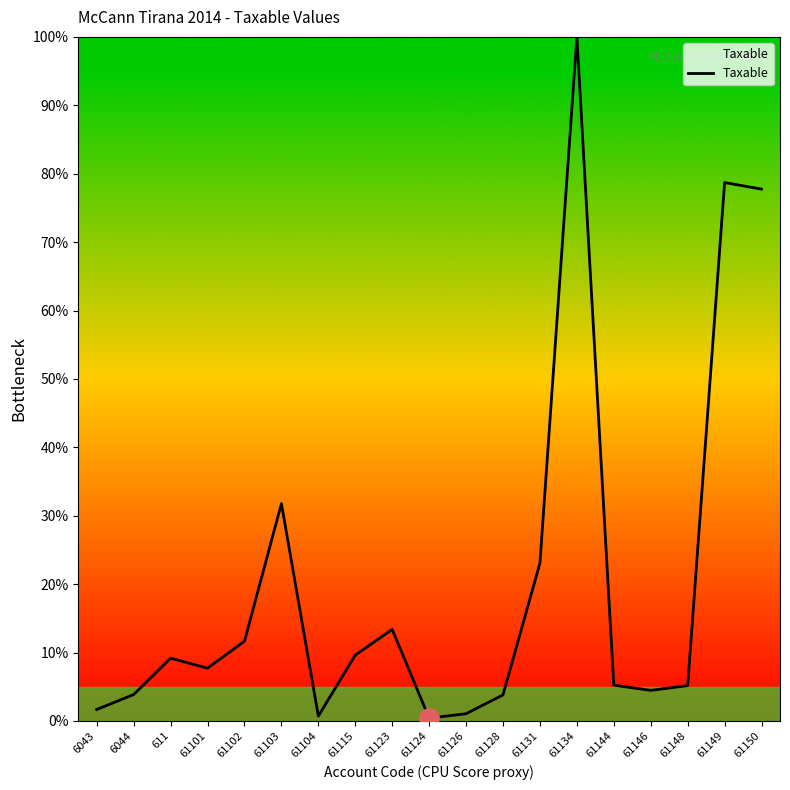

The value at 61123 is 13.4. True or false?

True